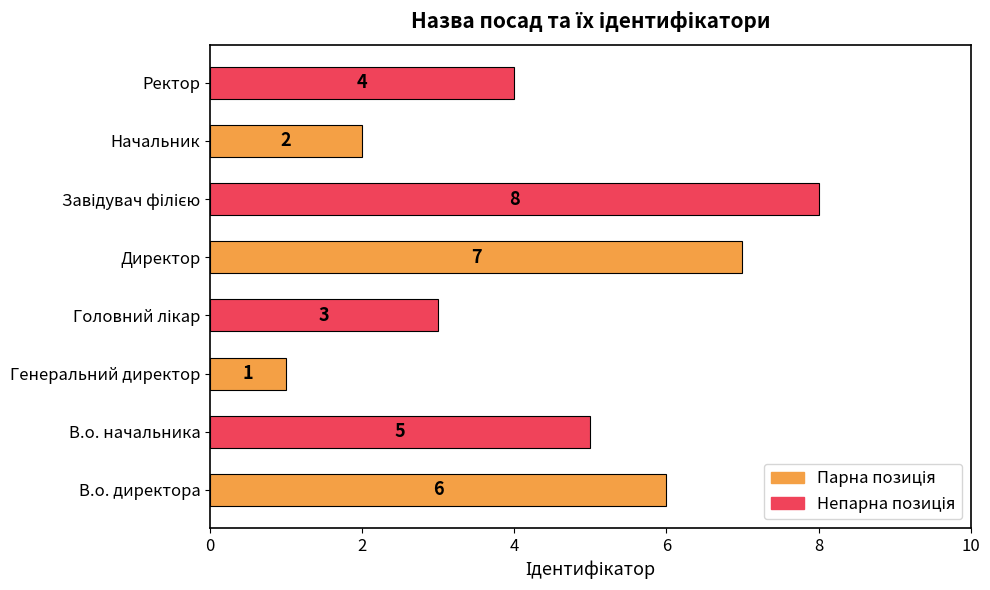

What is the difference between the maximum and second lowest values?

6